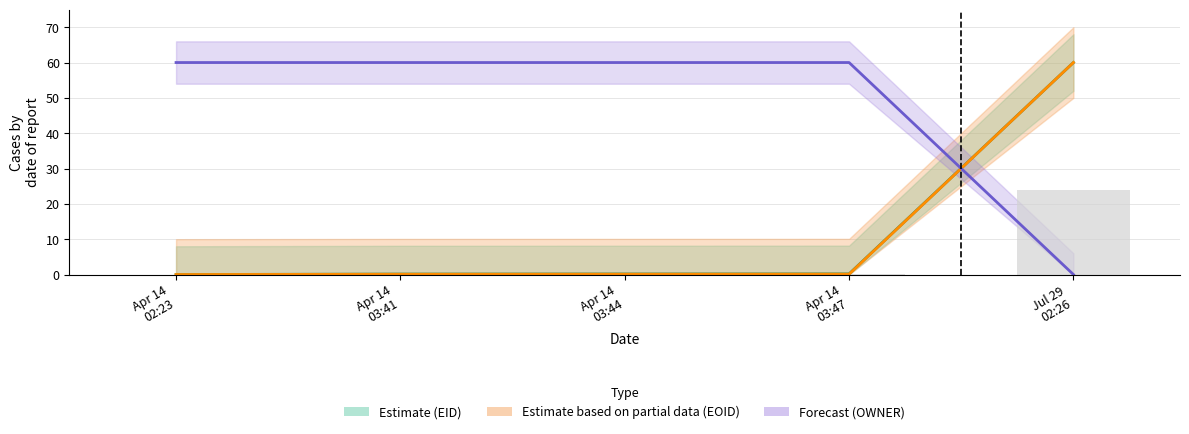

What is the value of the EID bar at the 2nd from the left?

0.1